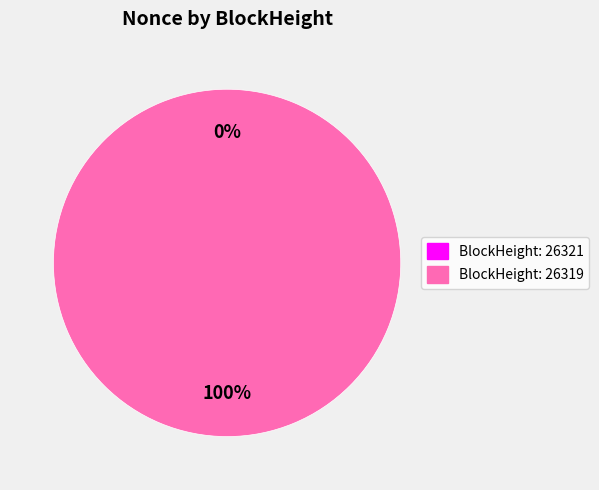

True or false: 26319 accounts for 85% of the total.

False